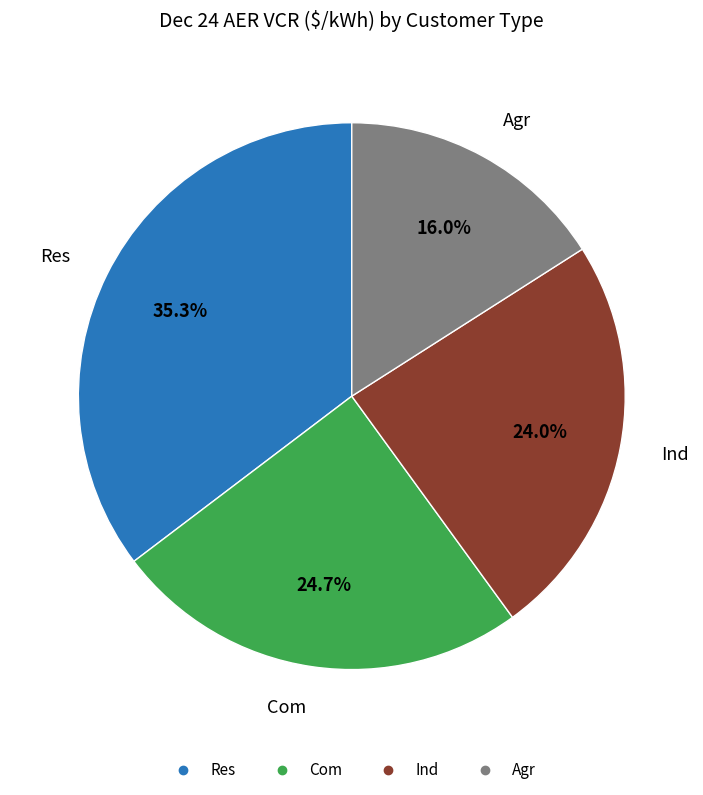

To the nearest percent, what percentage of the pie is Com?

25%